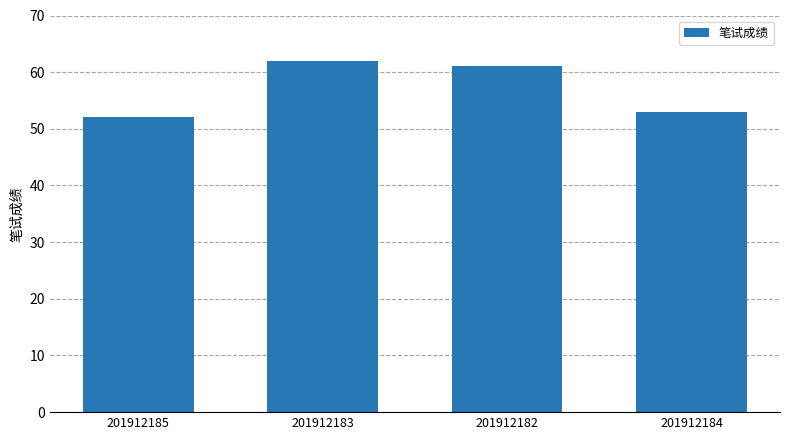

Reading left to right, what are all the values shown in this chart?

201912185=52	201912183=62	201912182=61	201912184=53